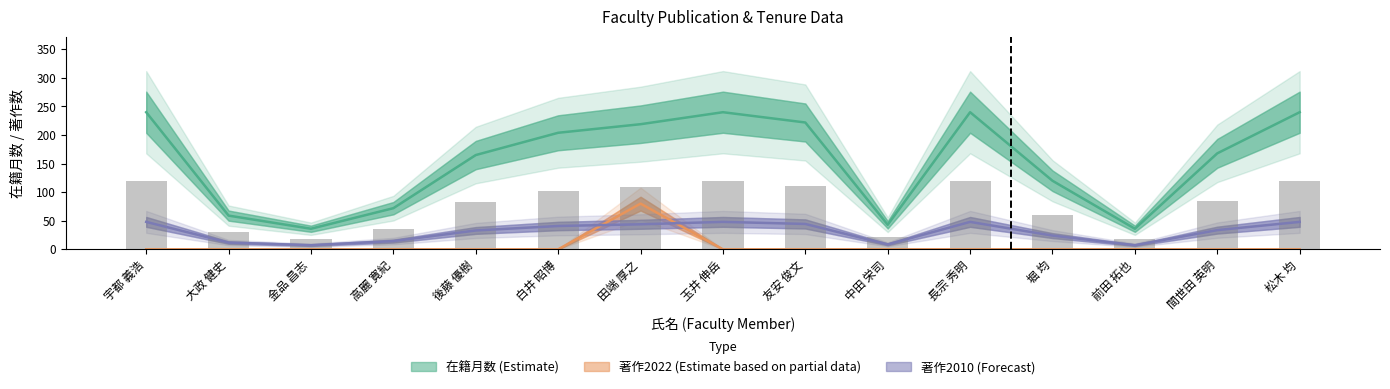

Are the bars horizontal?

No